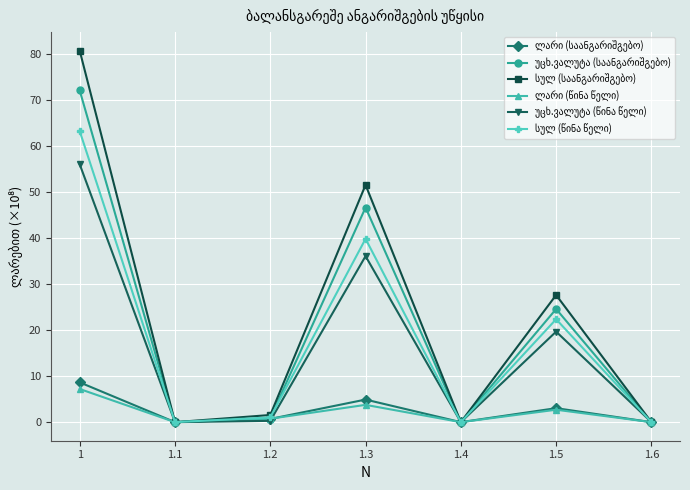

What is the spread (max minus min) of values at 1.3?

47.7